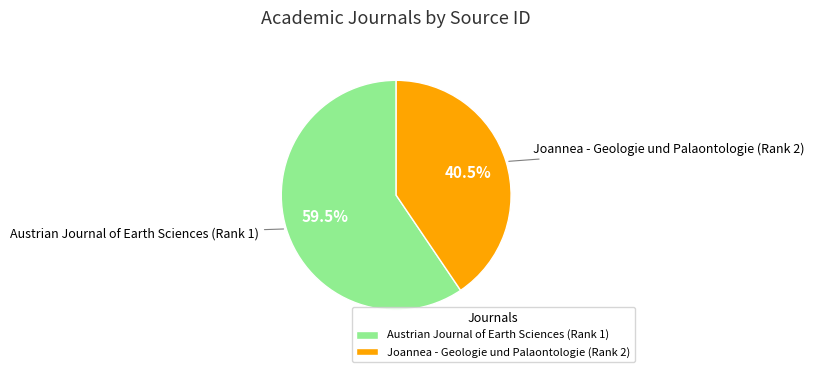

Do Joannea - Geologie und Palaontologie (Rank 2) and Austrian Journal of Earth Sciences (Rank 1) together represent more than half of the pie?

Yes